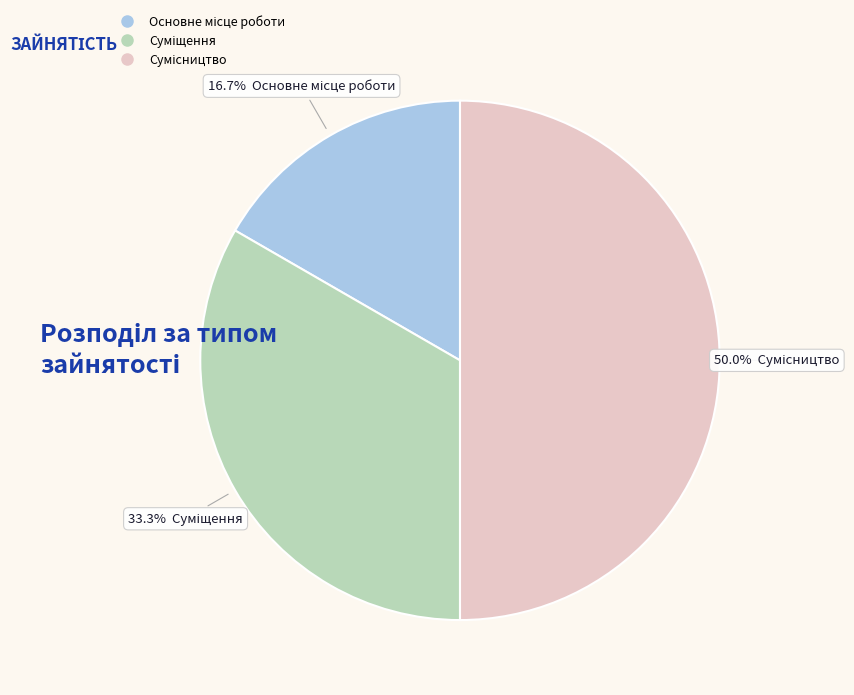

How many segments does this pie chart have?

3